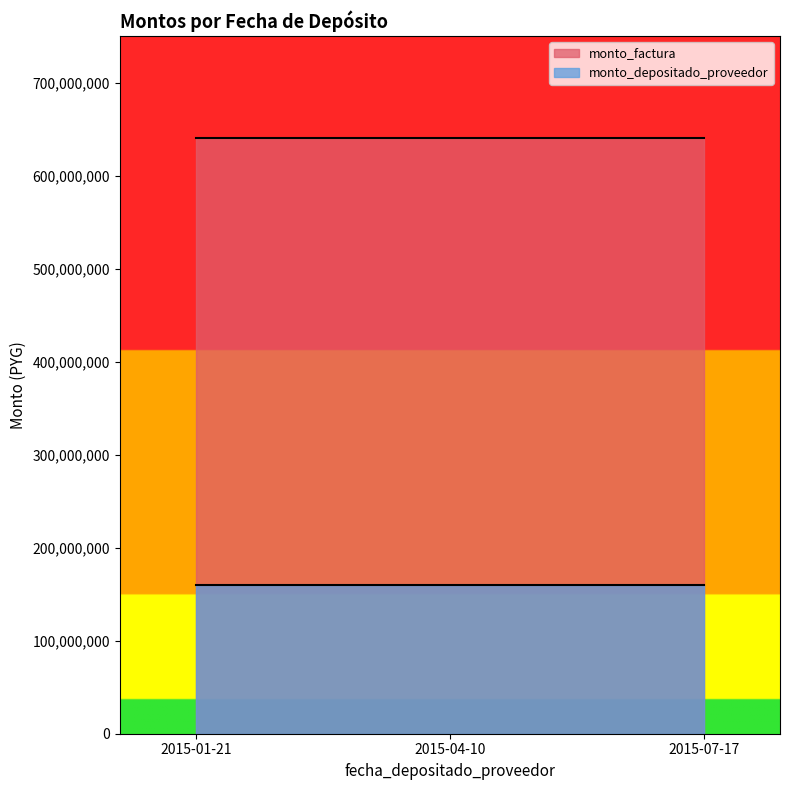

Rank the series at 2015-01-21 from lowest to highest value.

monto_depositado_proveedor, monto_factura